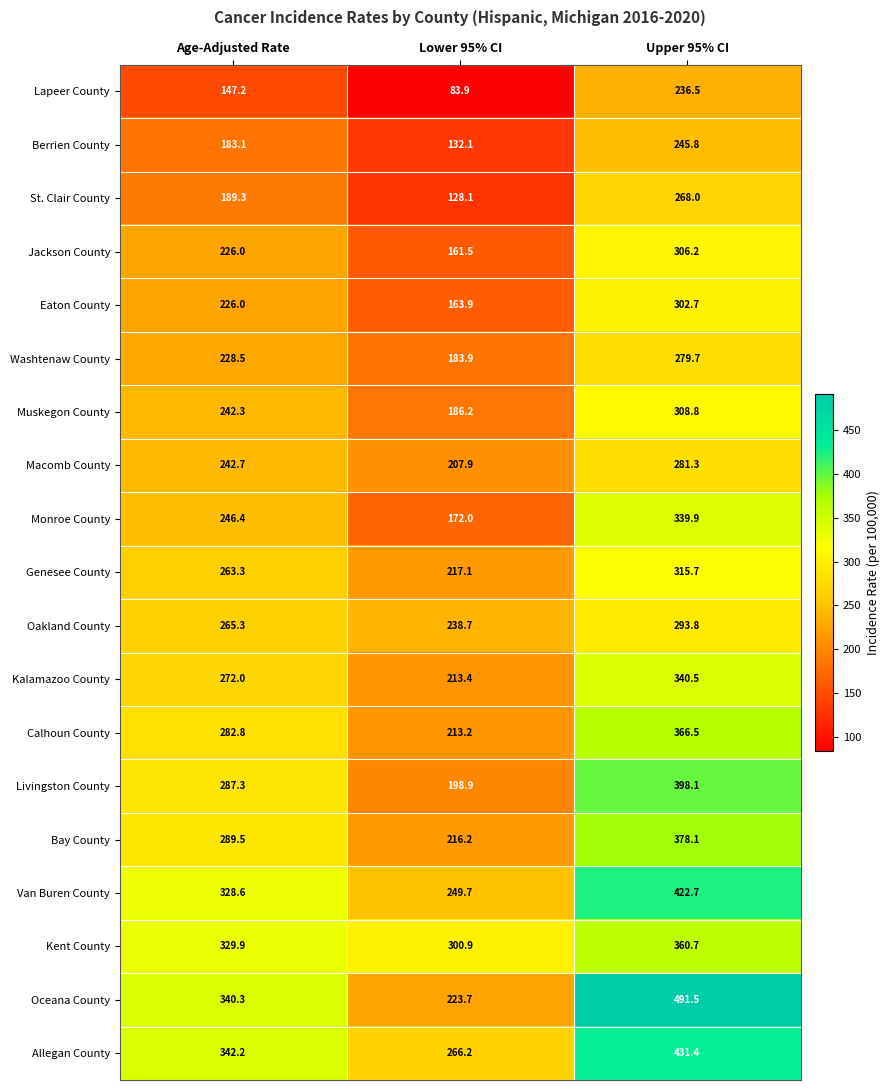

What is the greatest value displayed?

491.5